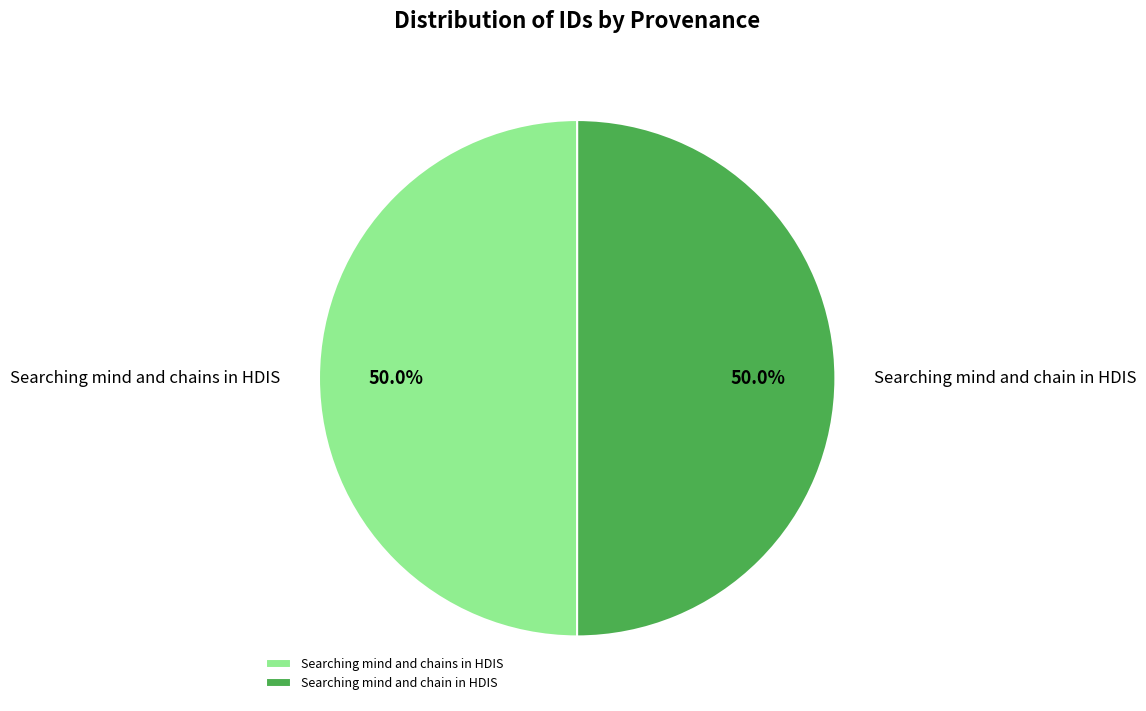

Is the sum of Searching mind and chains in HDIS and Searching mind and chain in HDIS greater than half?

Yes